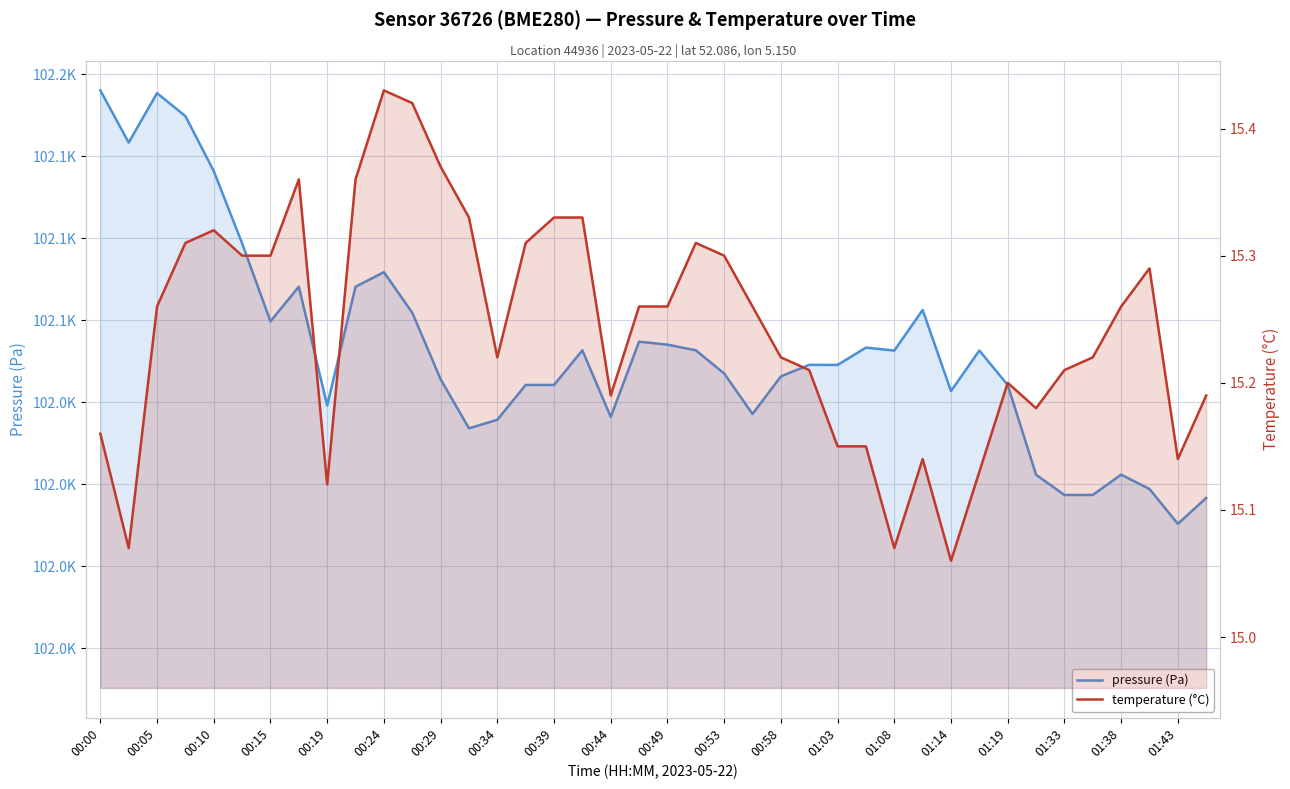

Is the value of temperature (°C) at 01:14 greater than the value of pressure (Pa) at 22?

No